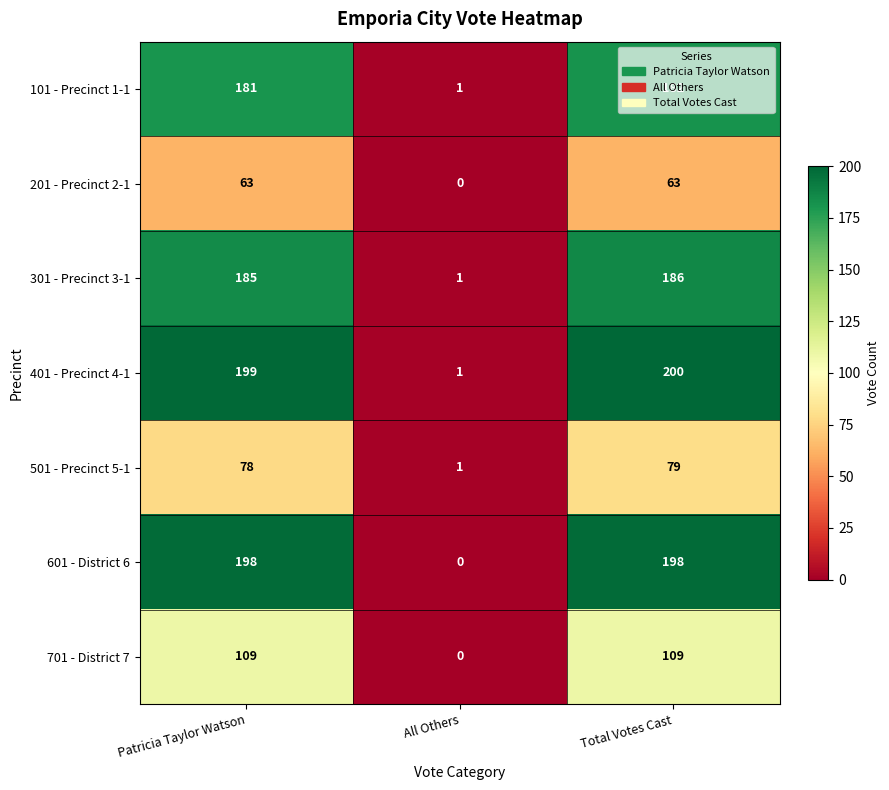

What is the maximum value for 601 - District 6?

198